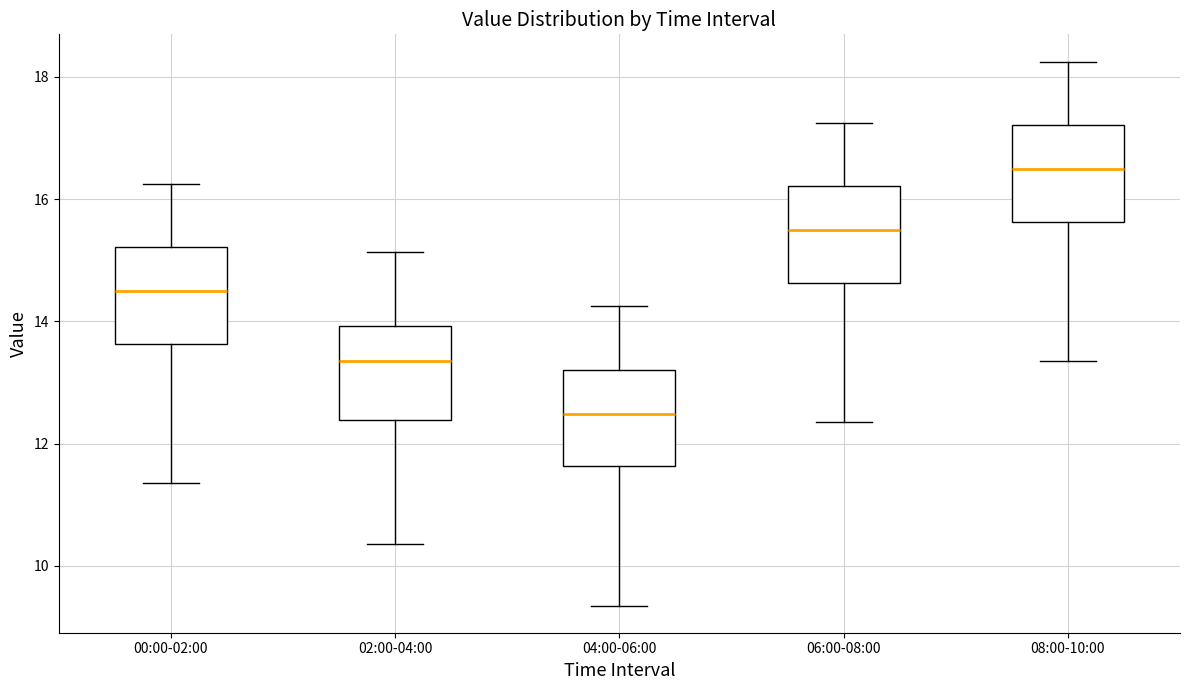

Reading left to right, transcribe this box plot: for each box, give where its median line is, the range the box spans, and where its two whiskers end, as read against the y-axis. The values are not printed on the chart, so give them approximately, as read against the axis.

00:00-02:00: median 14.4, box 13.6 to 15.2, whiskers 11.4 to 16.2
02:00-04:00: median 13.4, box 12.4 to 14.0, whiskers 10.4 to 15.2
04:00-06:00: median 12.4, box 11.6 to 13.2, whiskers 9.4 to 14.2
06:00-08:00: median 15.4, box 14.6 to 16.2, whiskers 12.4 to 17.2
08:00-10:00: median 16.4, box 15.6 to 17.2, whiskers 13.4 to 18.2